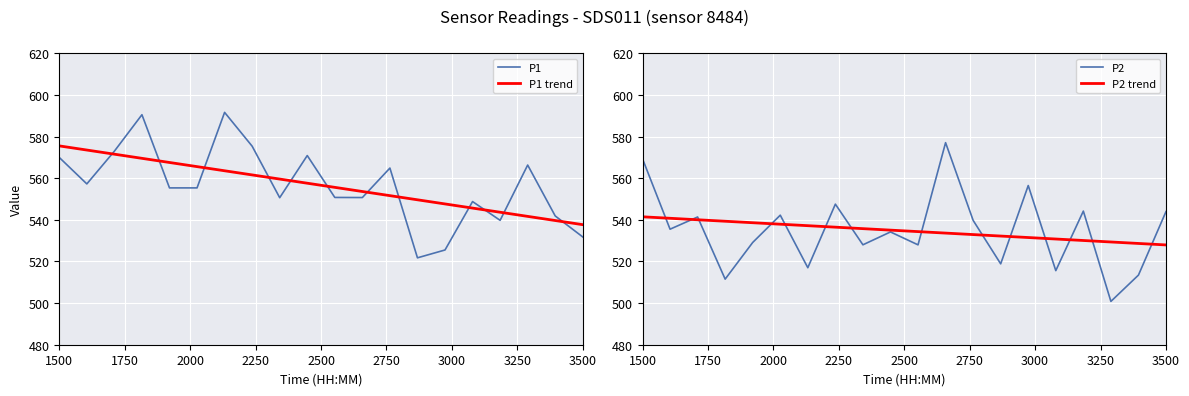

What is the greatest value displayed?

591.6